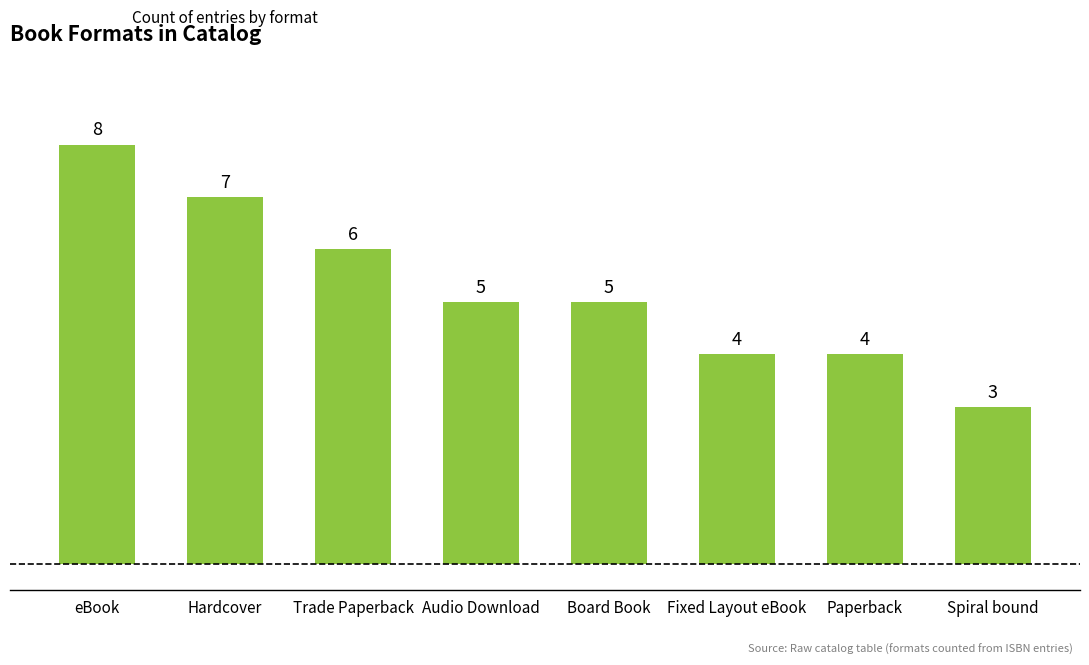

Reading right to left, what are all the values shown in this chart?

Spiral bound=3	Paperback=4	Fixed Layout eBook=4	Board Book=5	Audio Download=5	Trade Paperback=6	Hardcover=7	eBook=8